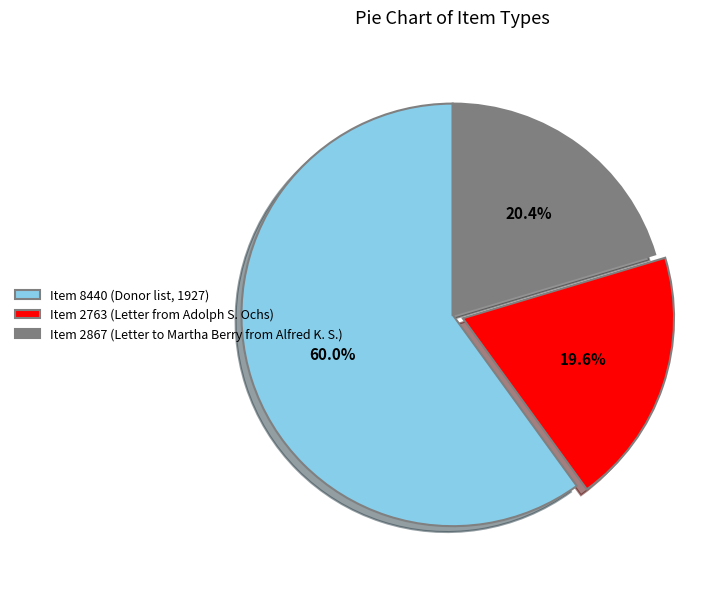

Combined, what portion of the pie is Item 8440 (Donor list, 1927) and Item 2867 (Letter to Martha Berry from Alfred K. S.)?

80.4%